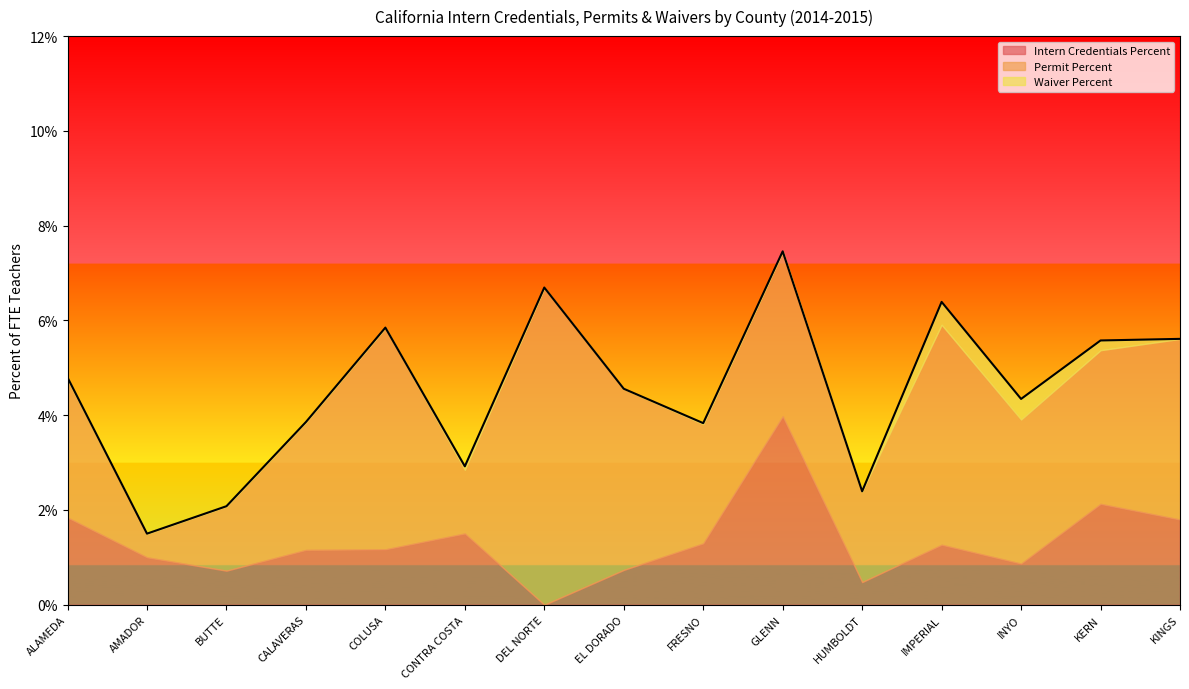

True or false: Waiver Percent and Permit Percent cross at least once.

False